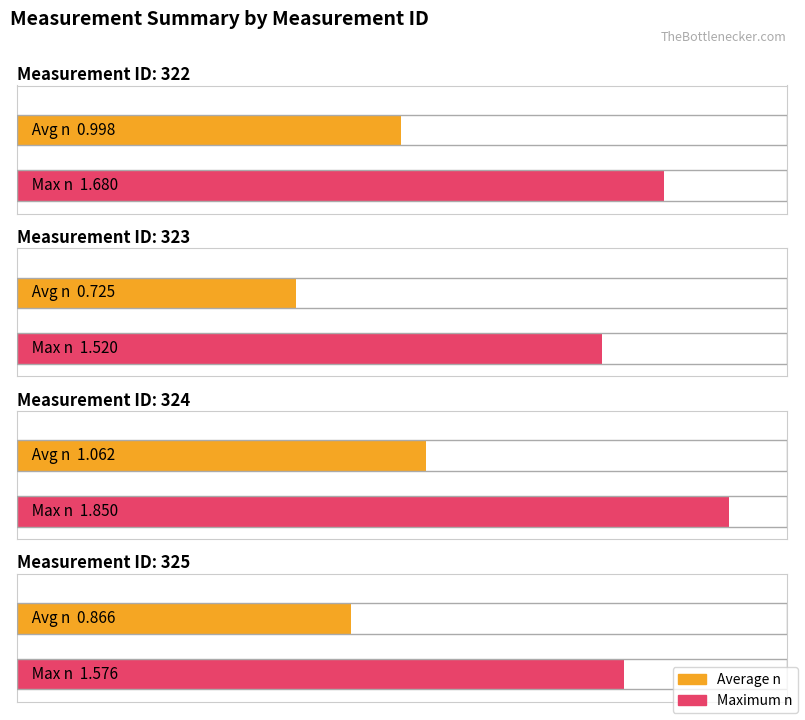

What value does the Maximum n series have at 323?

1.5